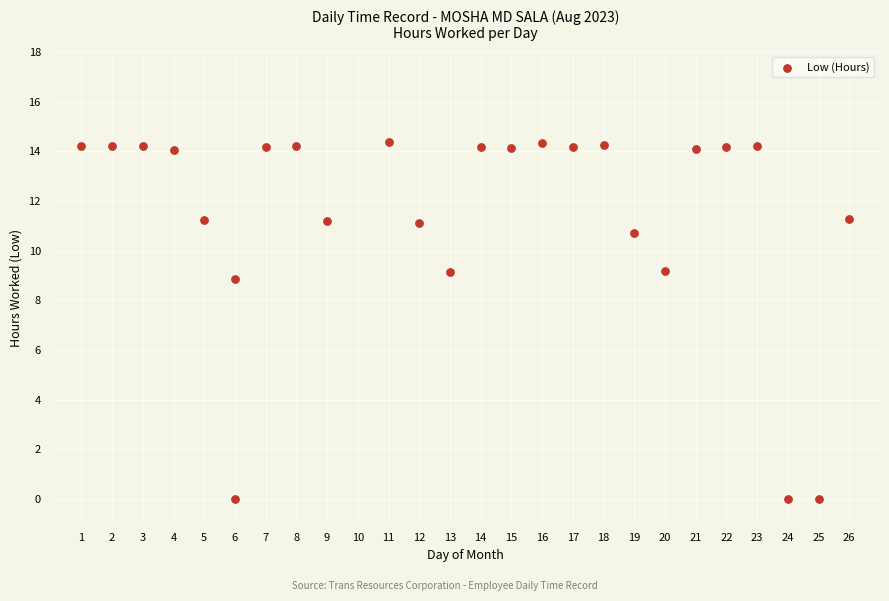

What is the range of X values (max minus min)?

25.0